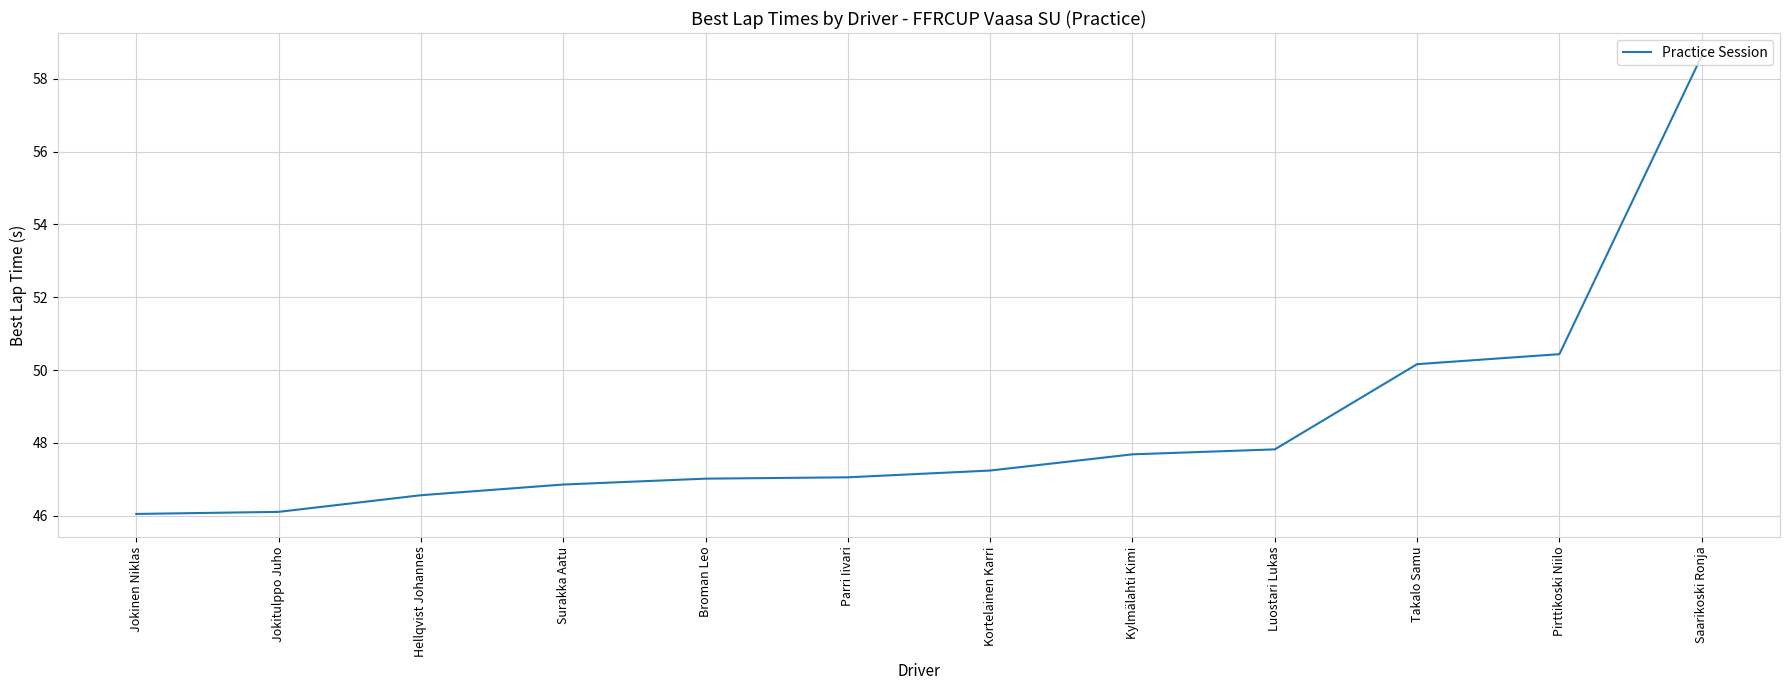

What is the approximate value at Luostari Lukas?

47.8